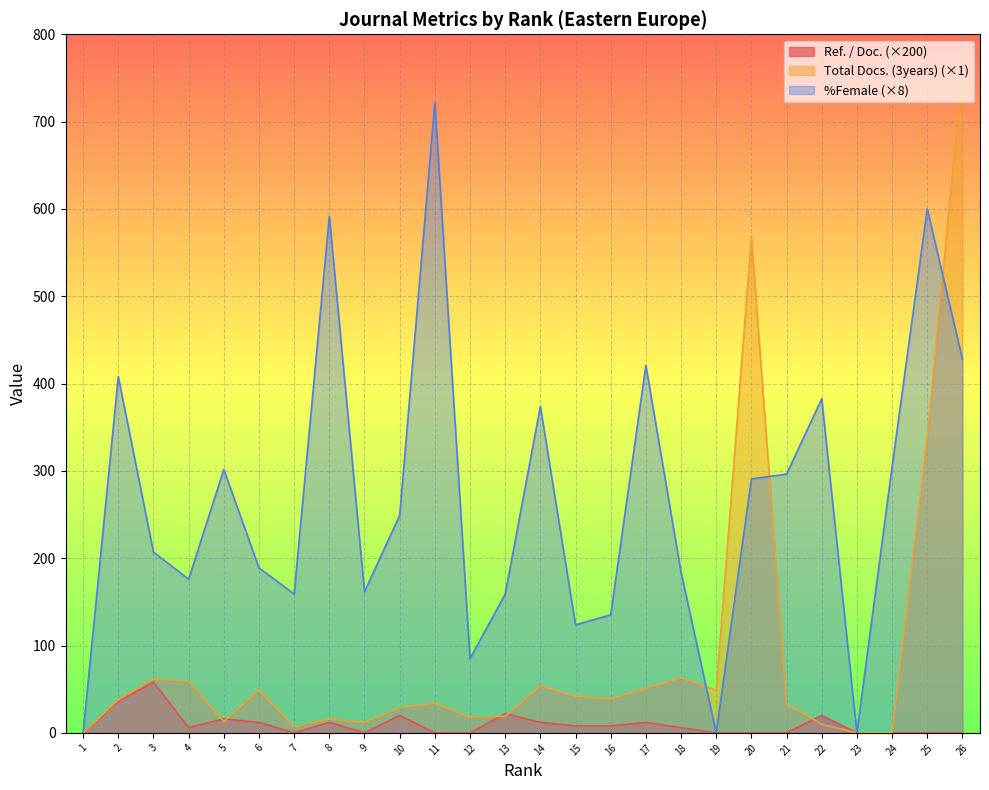

What is the difference between the maximum and minimum values in the %Female series?

721.8